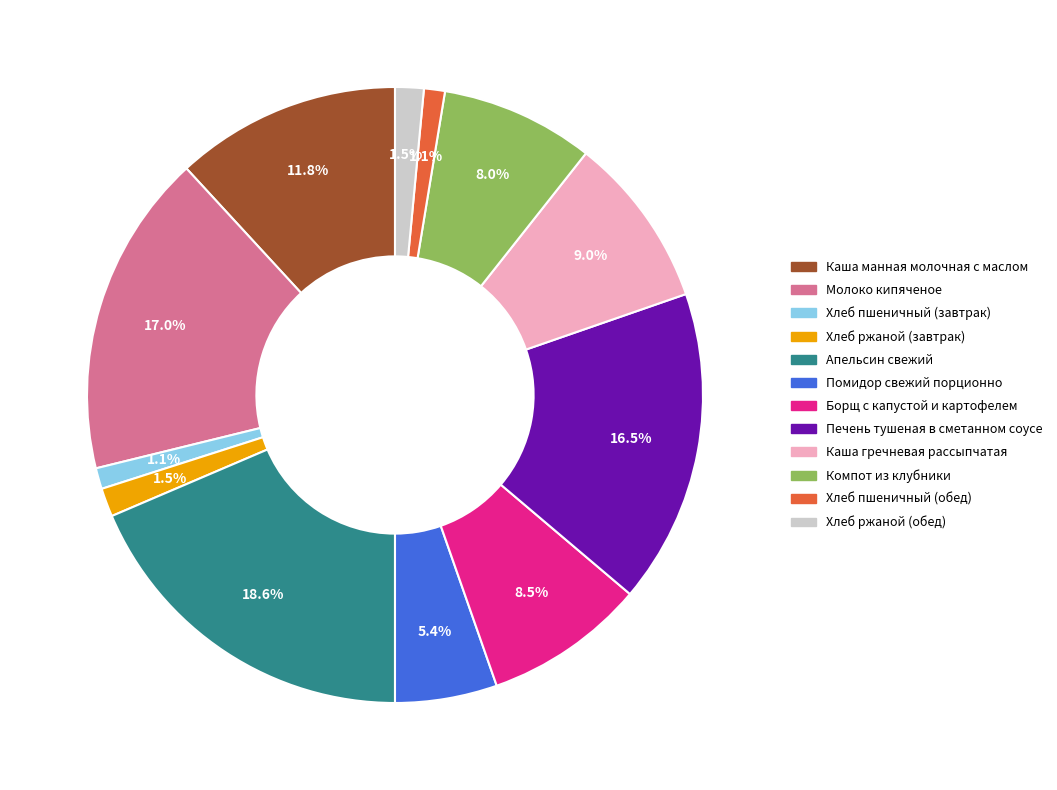

What percentage do Борщ с капустой и картофелем and Каша гречневая рассыпчатая together represent?

17.5%